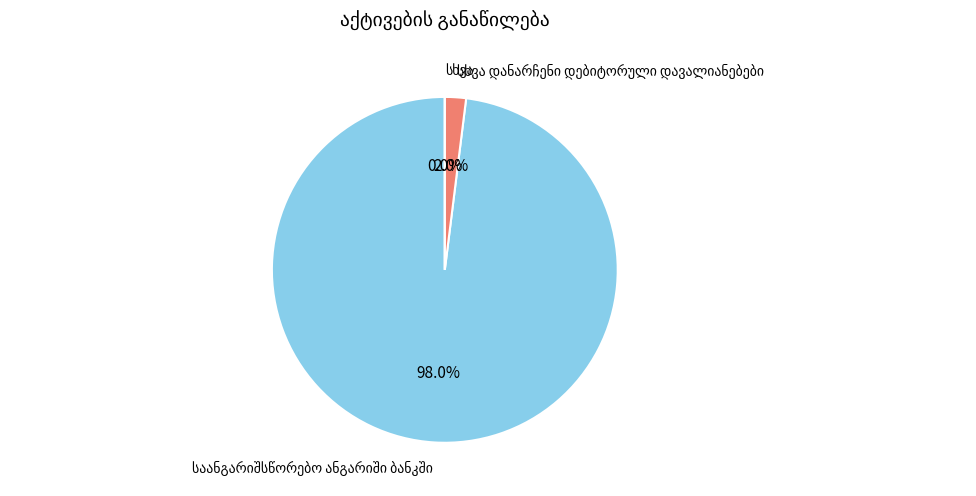

Combined, do სხვა and საანგარიშსწორებო ანგარიში ბანკში account for over 50%?

Yes